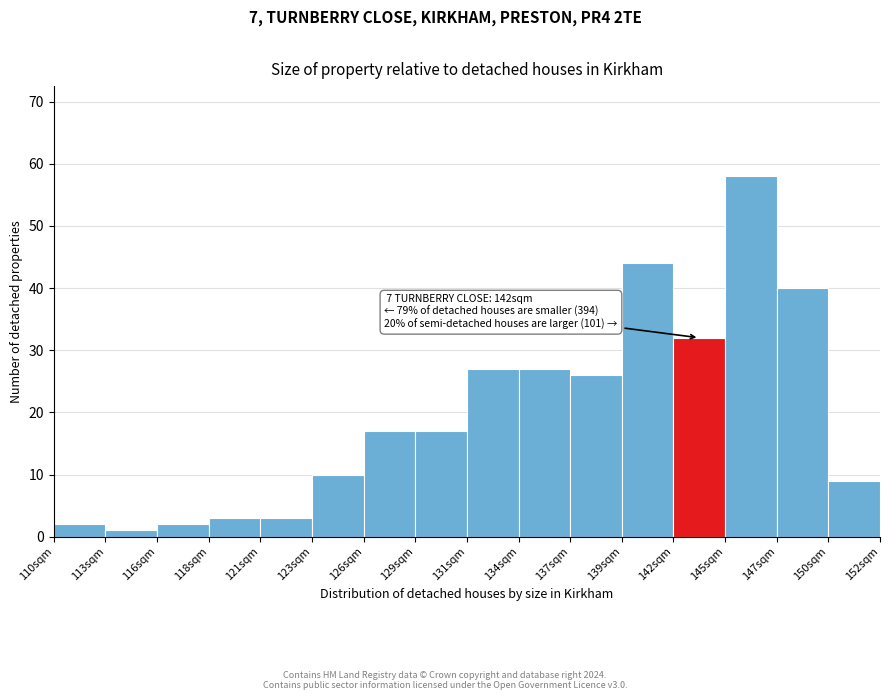

Reading left to right, what are all the values shown in this chart?

110sqm=2	113sqm=1	116sqm=2	118sqm=3	121sqm=3	123sqm=10	126sqm=17	129sqm=17	131sqm=27	134sqm=27	137sqm=26	139sqm=44	142sqm=32	145sqm=58	147sqm=40	152sqm=9